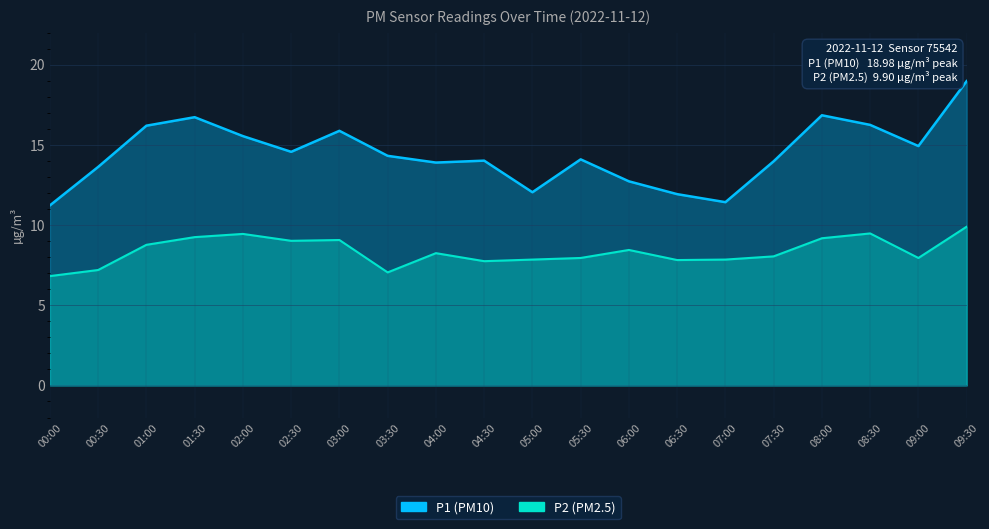

Reading left to right, transcribe all the data shown in this chart.

P1: 00:00=11.2	00:30=13.6	01:00=16.2	01:30=16.7	02:00=15.6	02:30=14.6	03:00=15.9	03:30=14.3	04:00=13.9	04:30=14.0	05:00=12.1	05:30=14.1	06:00=12.7	06:30=11.9	07:00=11.4	07:30=14.0	08:00=16.9	08:30=16.2	09:00=14.9	09:30=19.0
P2: 00:00=6.8	00:30=7.2	01:00=8.8	01:30=9.2	02:00=9.4	02:30=9.0	03:00=9.1	03:30=7.0	04:00=8.2	04:30=7.8	05:00=7.8	05:30=8.0	06:00=8.4	06:30=7.8	07:00=7.8	07:30=8.1	08:00=9.2	08:30=9.5	09:00=8.0	09:30=9.9